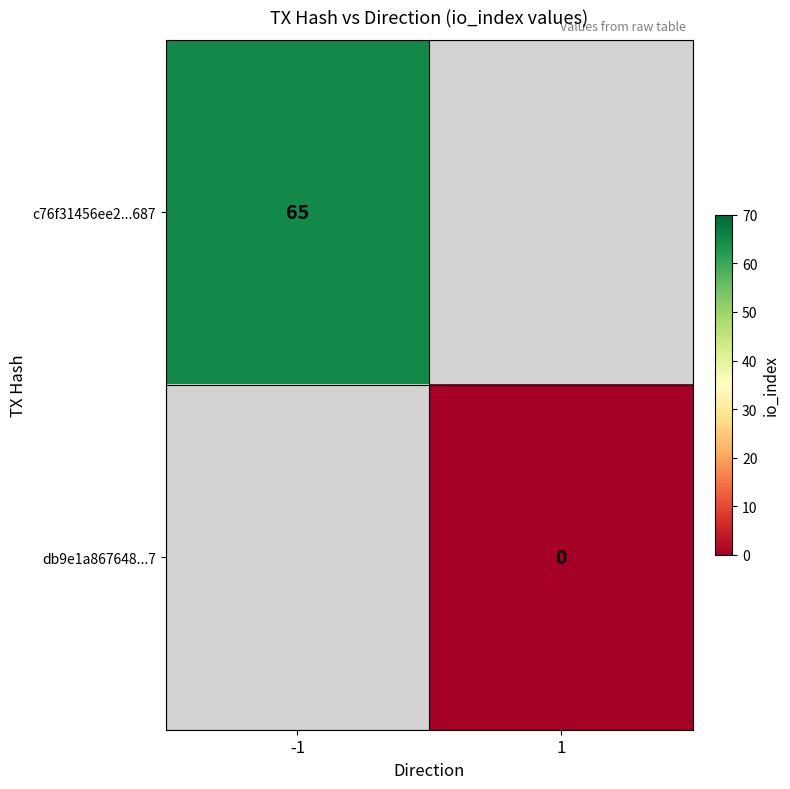

The c76f31456ee2...687 series shows 43.7 at -1. True or false?

False